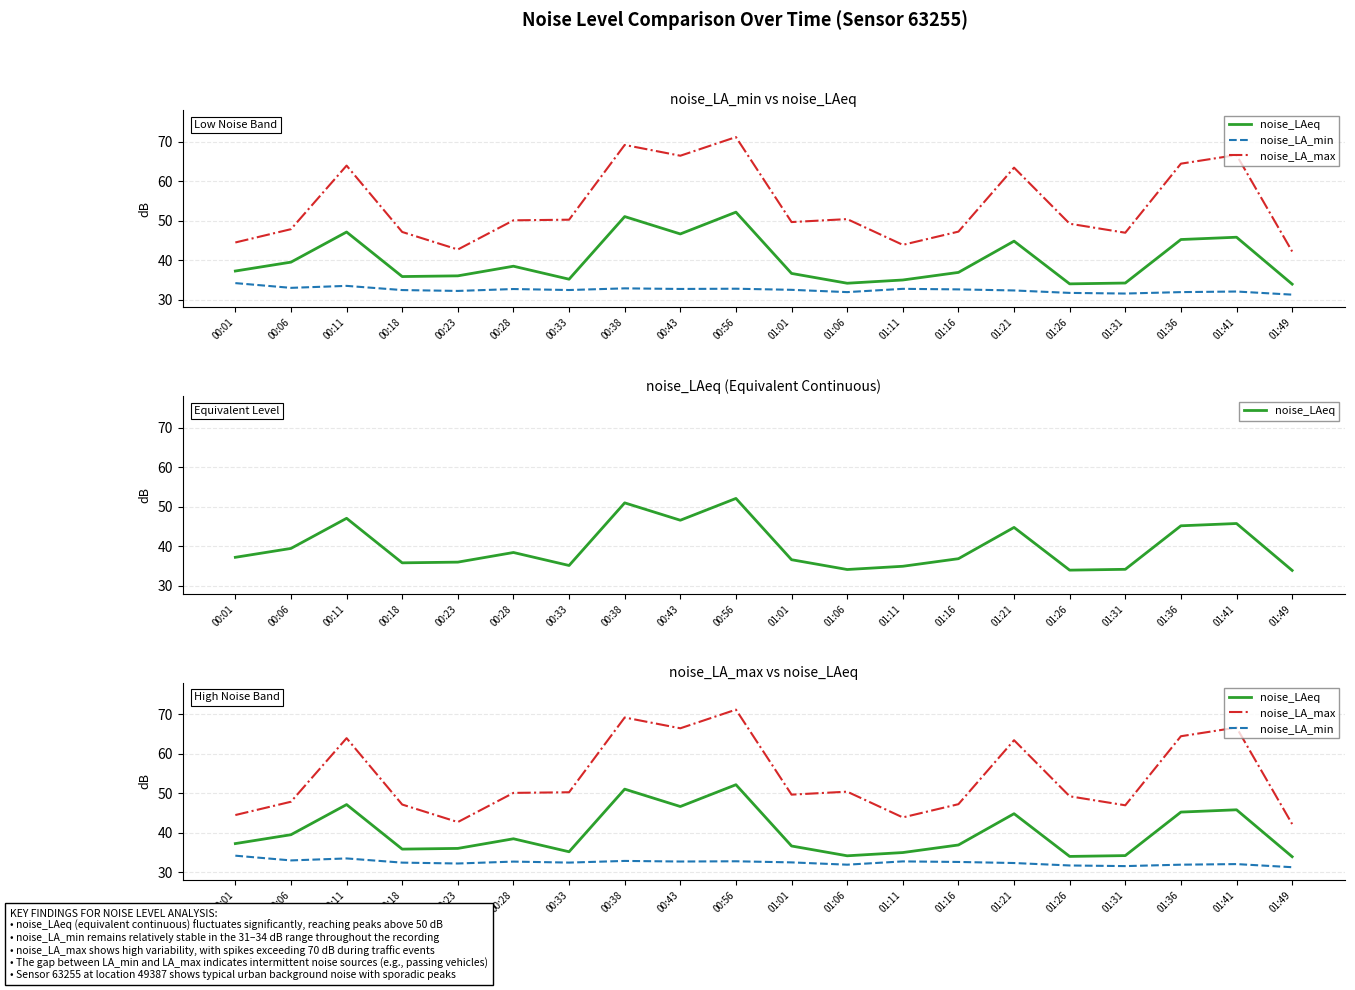

Rank the categories by noise_LAeq value from highest to lowest.

00:56, 00:38, 00:11, 00:43, 01:41, 01:36, 01:21, 00:06, 00:28, 00:01, 01:16, 01:01, 00:23, 00:18, 00:33, 01:11, 01:31, 01:06, 01:26, 01:49